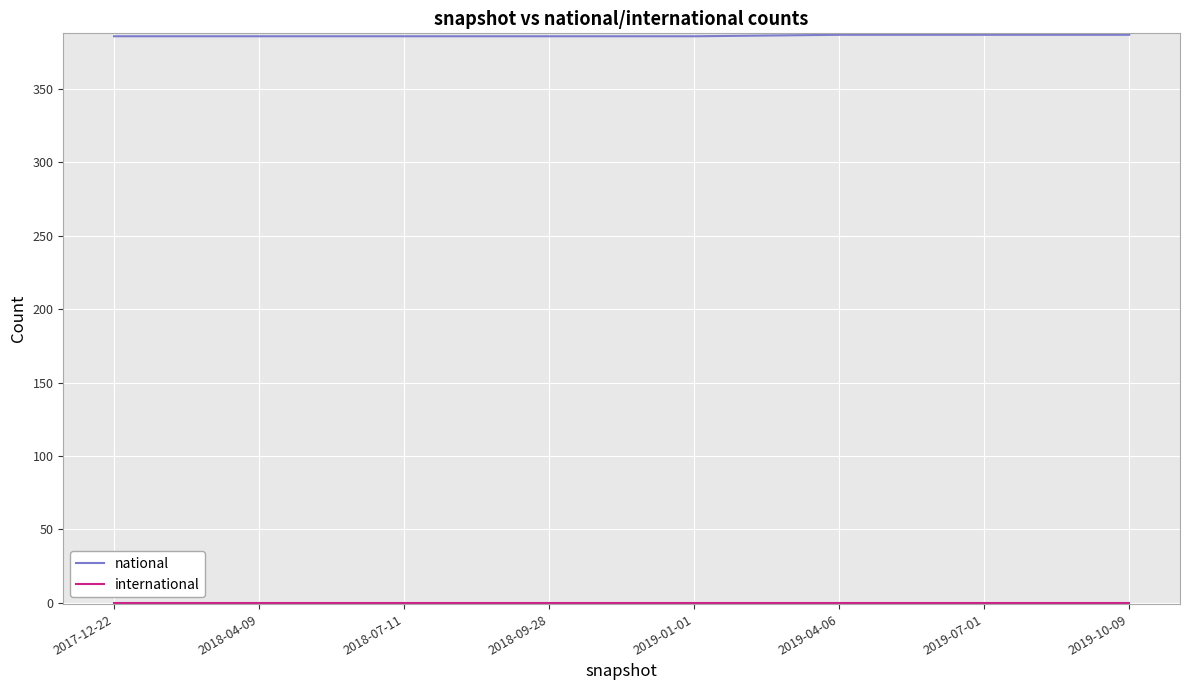

What is the total value across all series at 2018-09-28?

386